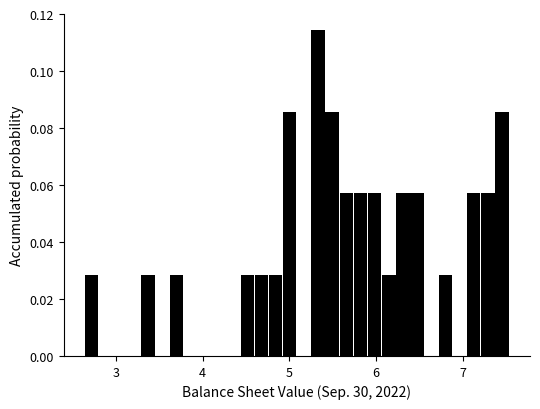

Read against the x-axis, roughly where is the centre of the tallest bar?

5.3